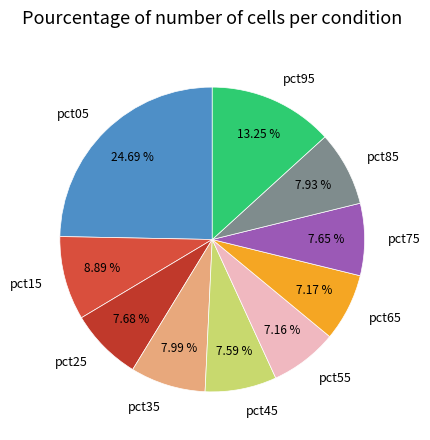

Which has a higher value, pct95 or pct35?

pct95